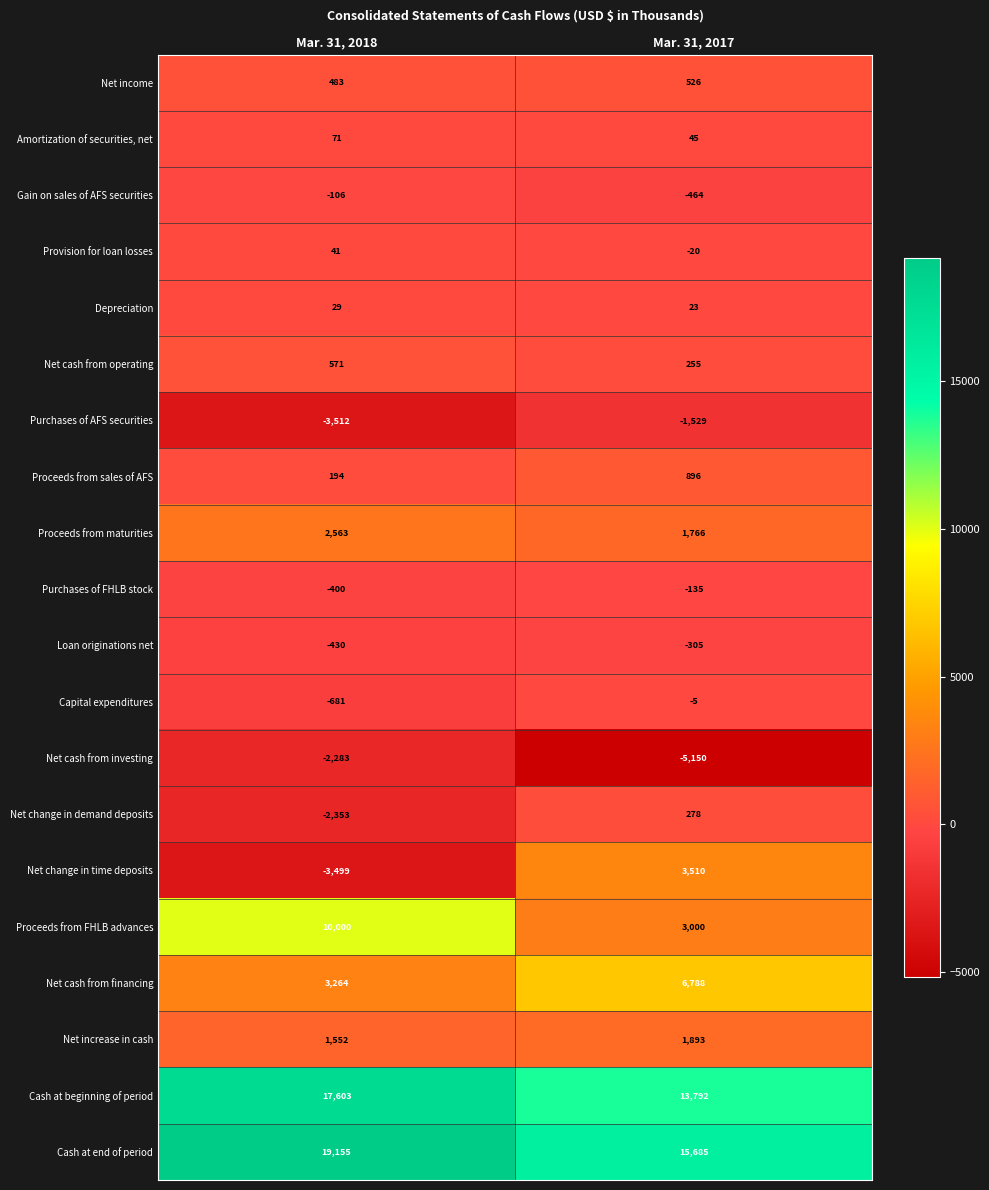

At which category is the sum across all series the highest?

Mar. 31, 2018